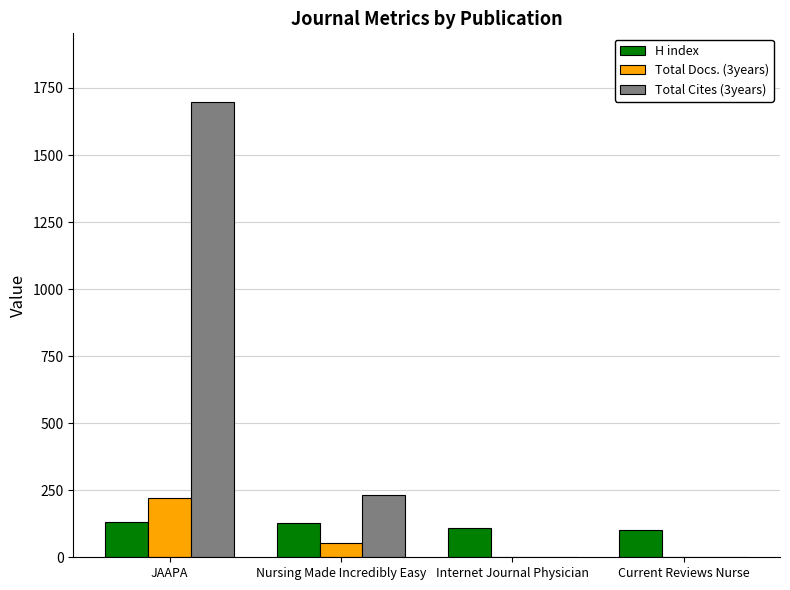

What is the spread (max minus min) of values at JAAPA?

1567